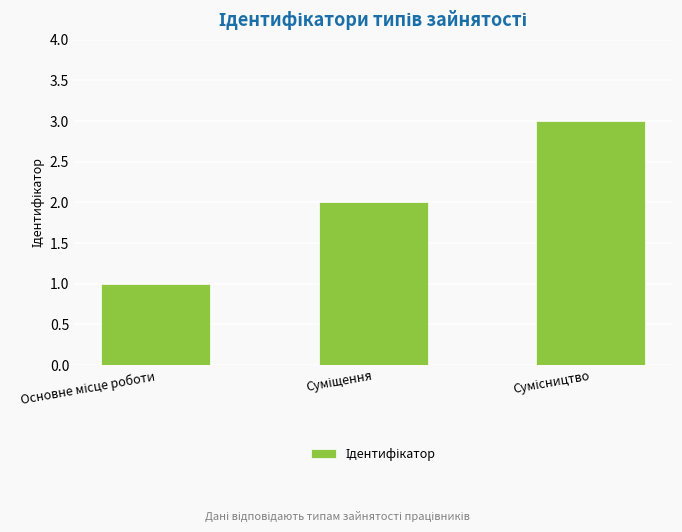

What is the greatest value displayed?

3